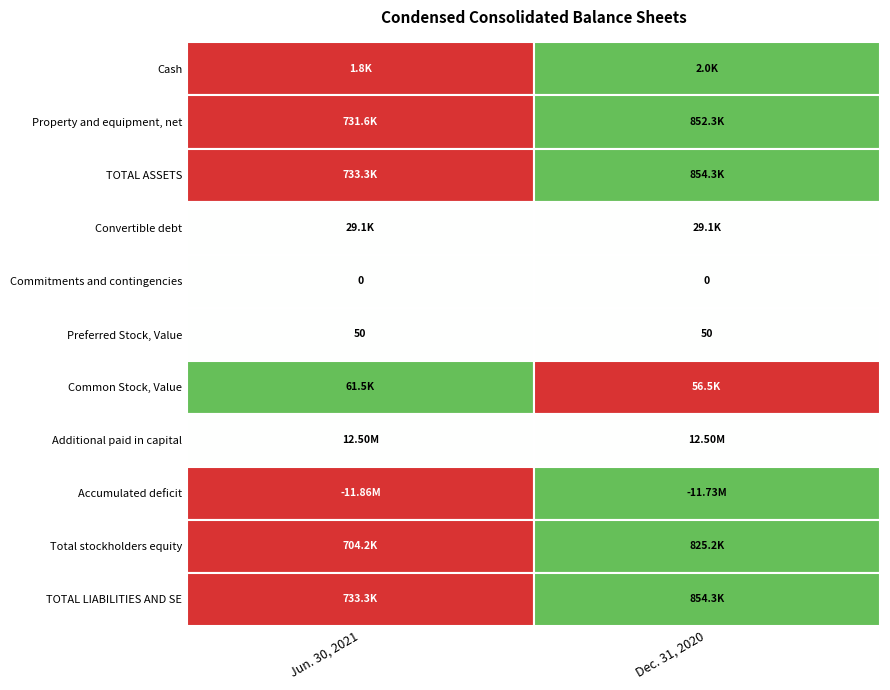

Count the TOTAL ASSETS values in the range 733320 to 854305.

2